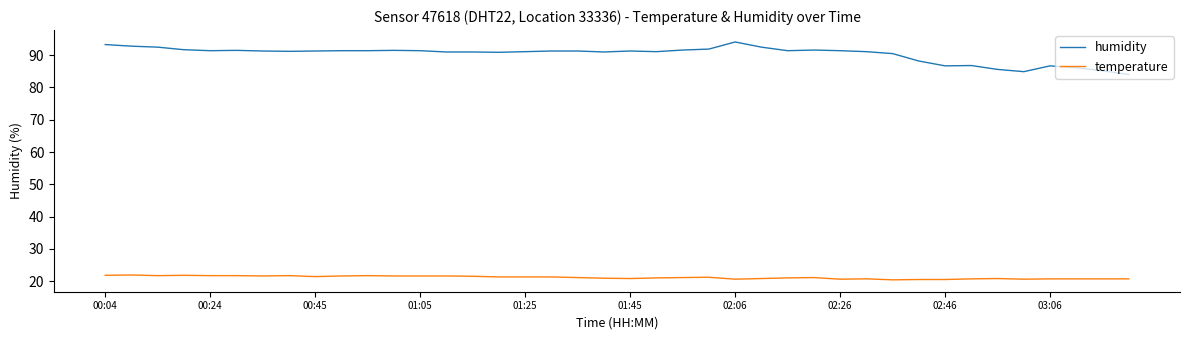

What is the minimum value for temperature?

20.4